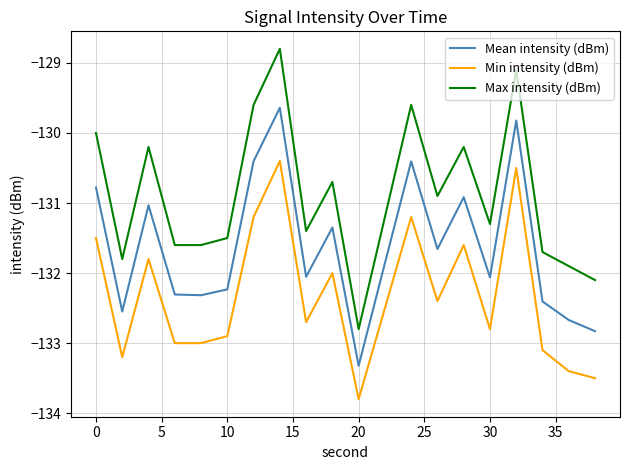

What is the minimum value shown in the chart?

-133.8